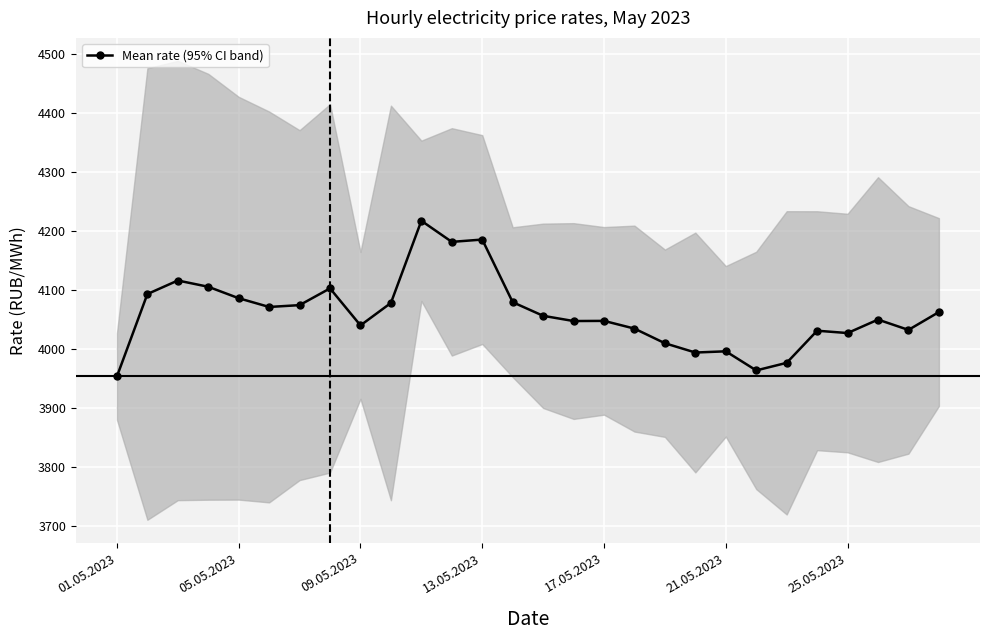

The value of Mean rate (95% CI band) at 05.05.2023 is 2826.7. True or false?

False